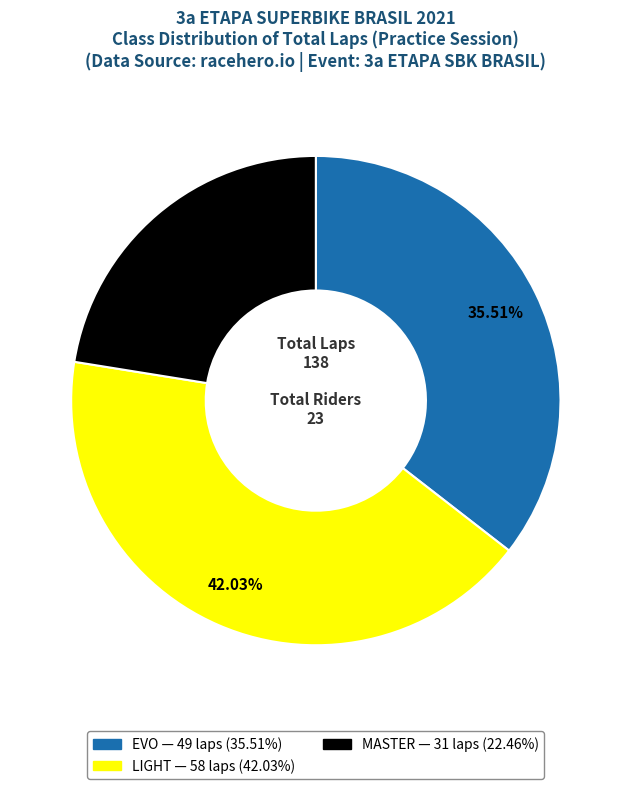

Combined, do MASTER and EVO account for over 50%?

Yes